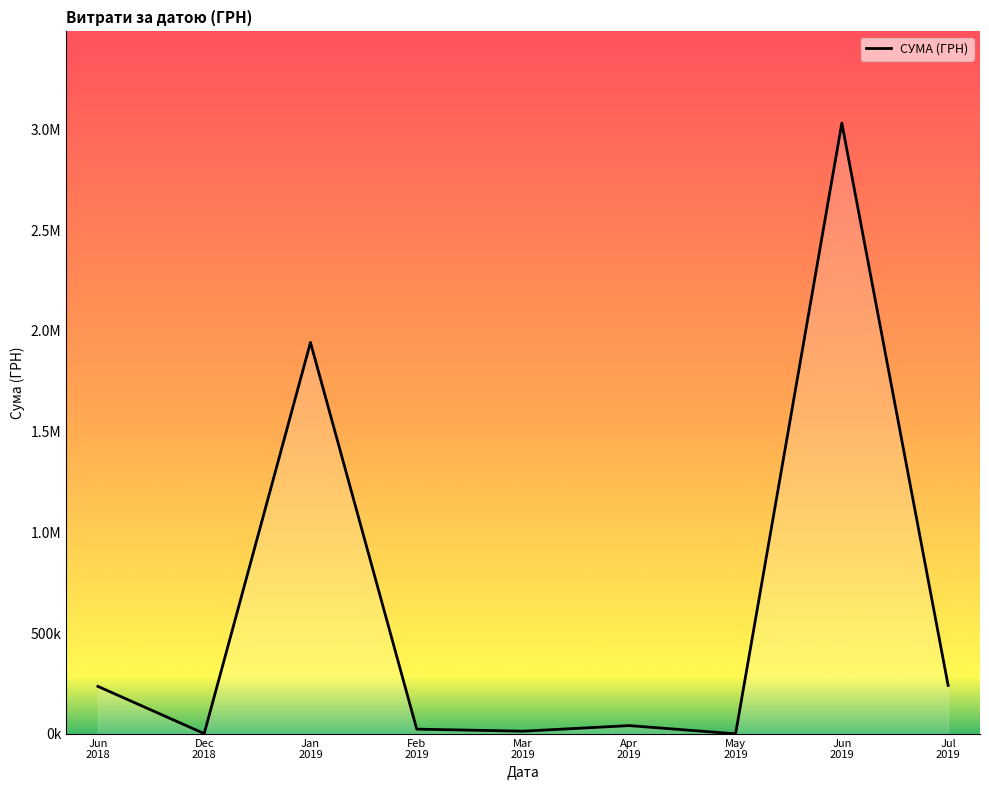

Reading left to right, extract all data points from this chart.

236230.1	1990.0	1943168.1	24056.4	13801.9	41552.4	737.0	3032049.1	241123.2